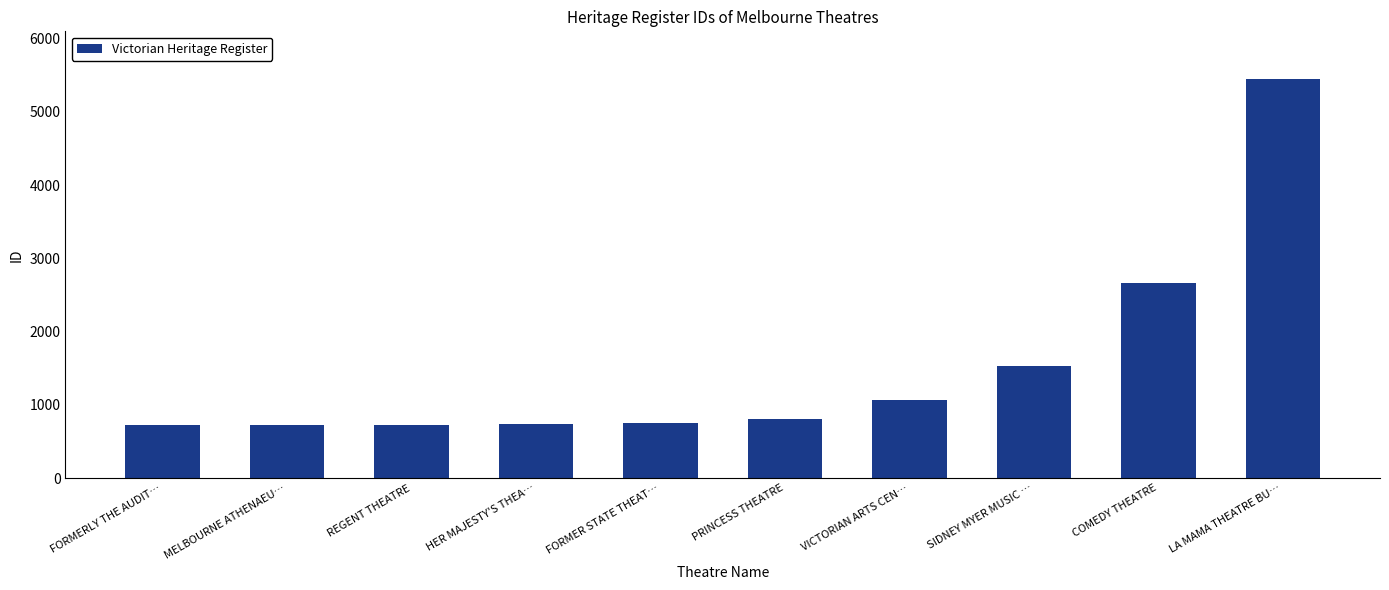

What is the minimum value shown in the chart?

724